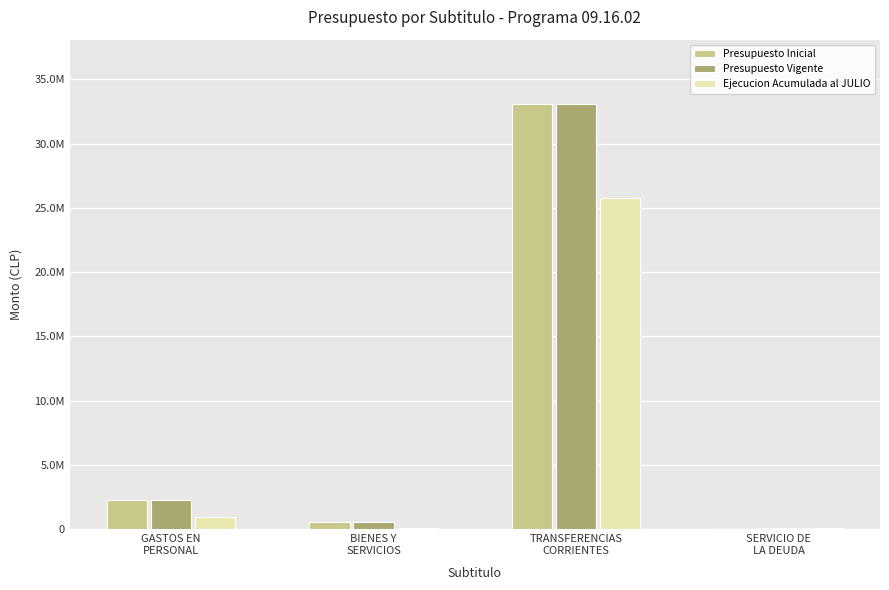

What is the maximum value shown in the chart?

33108052